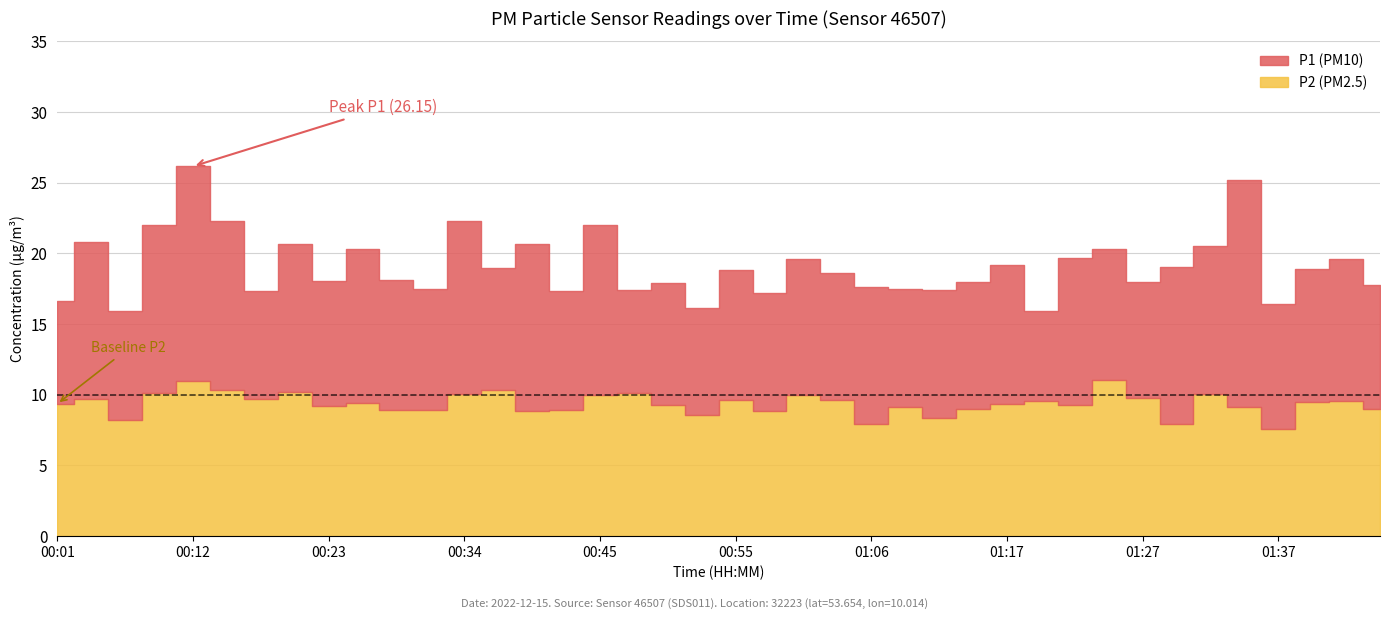

The value of P2 at 01:40 is 12.5. True or false?

False